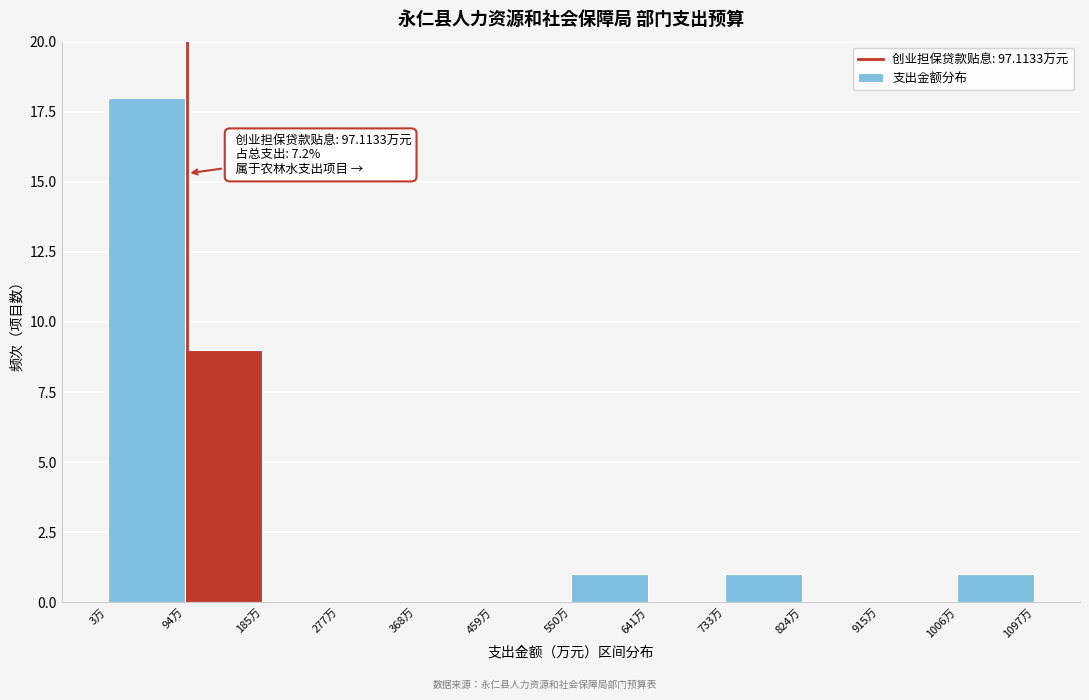

Which range on the x-axis has the tallest bar?

0 to 90